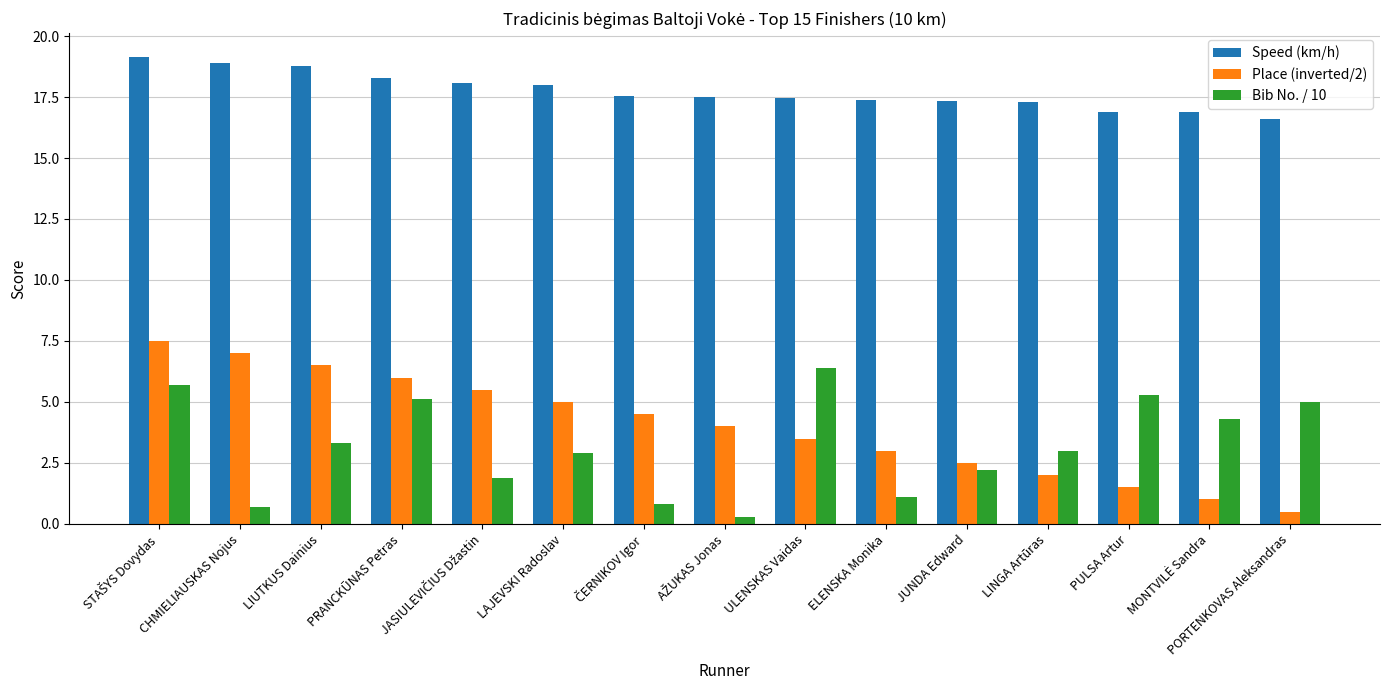

What are all the series names shown in the legend?

Speed (km/h), Place (inverted/2), Bib No. / 10